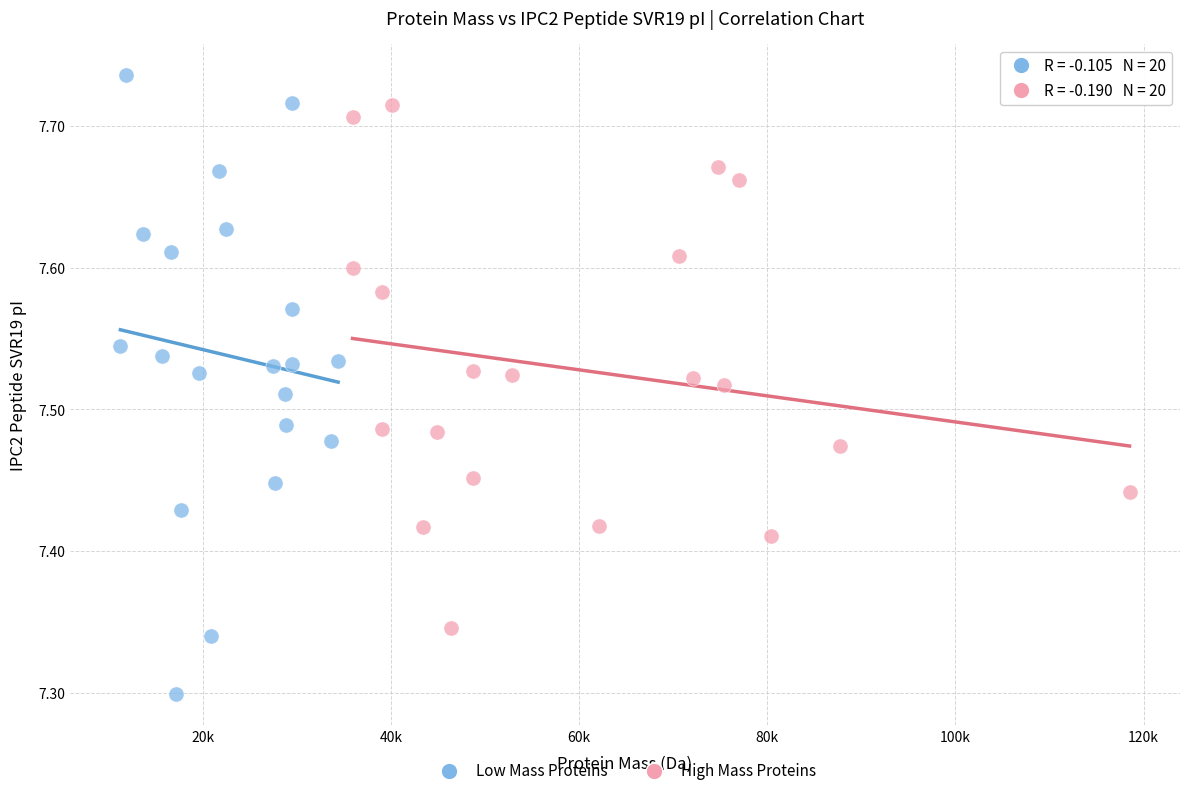

Which series has the widest spread of Y values?

Low Mass Proteins